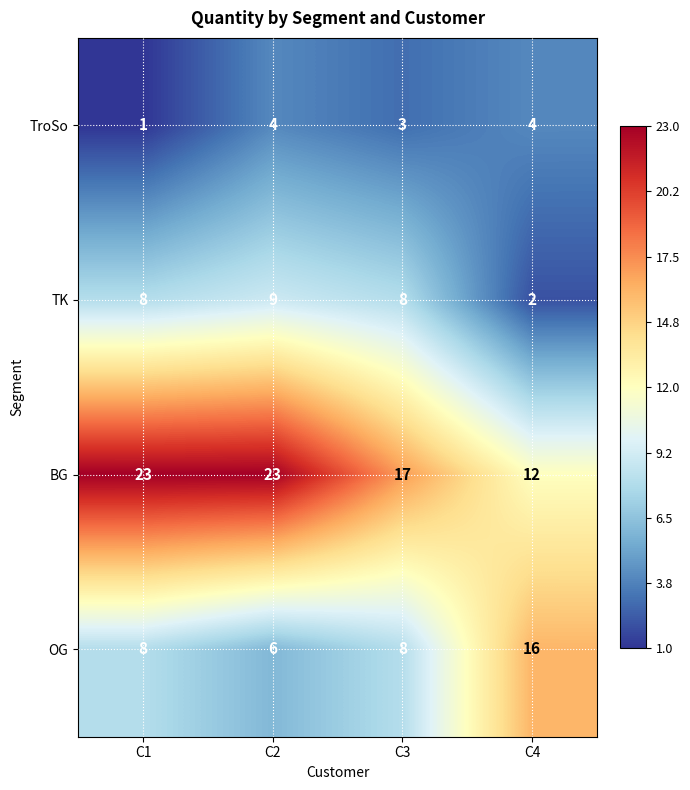

List the series in order of their overall mean, highest first.

BG, OG, TK, TroSo